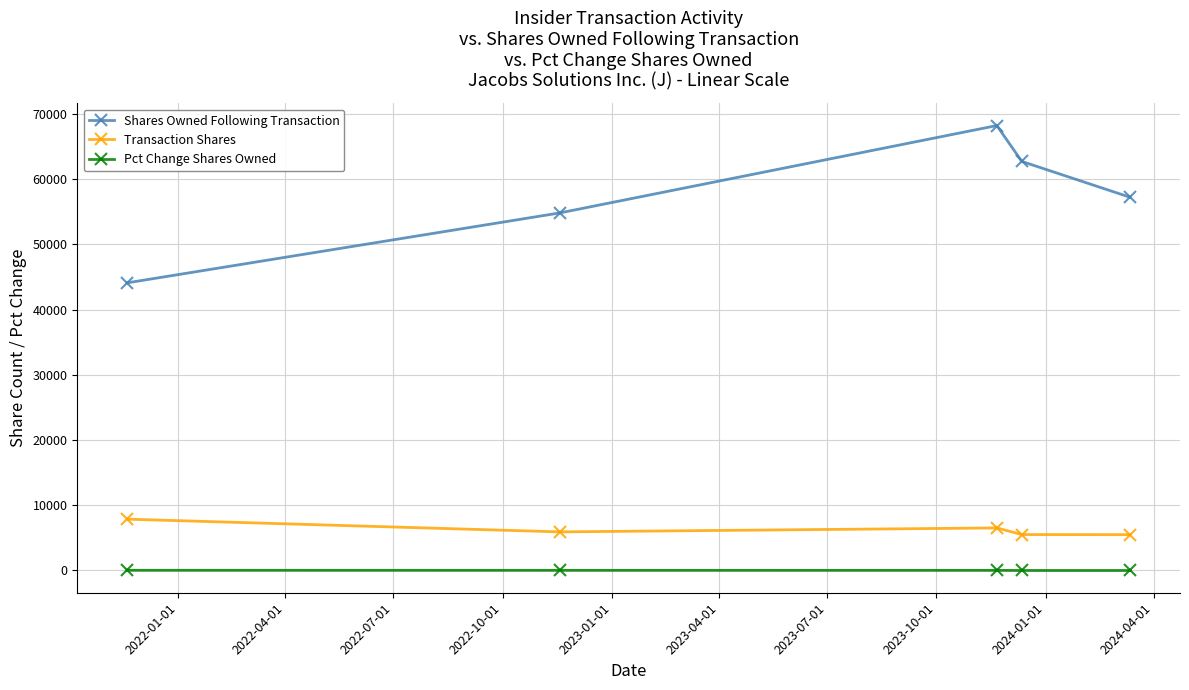

What is the difference between the maximum and minimum values in the Shares Owned Following Transaction series?

24113